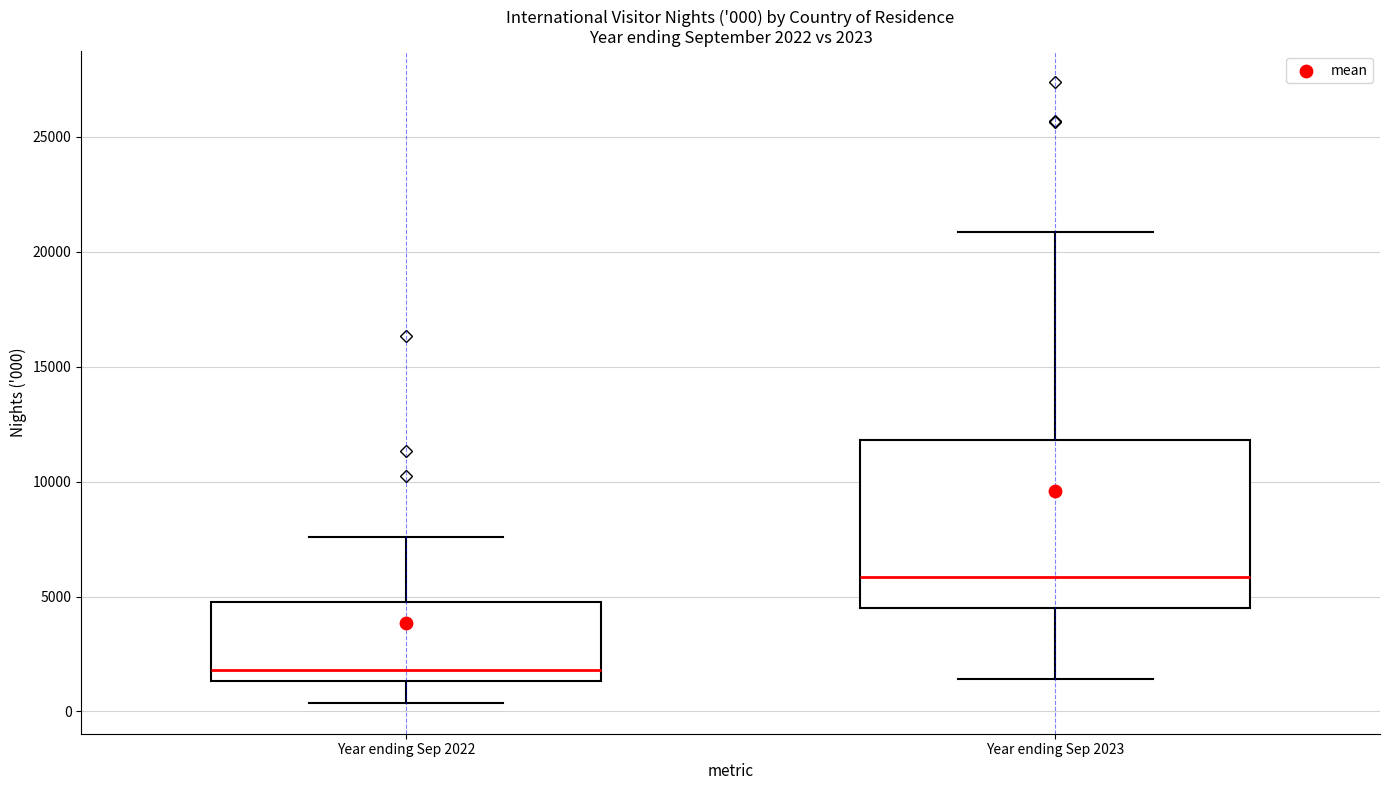

Which box's median line is the highest?

Year ending Sep 2023